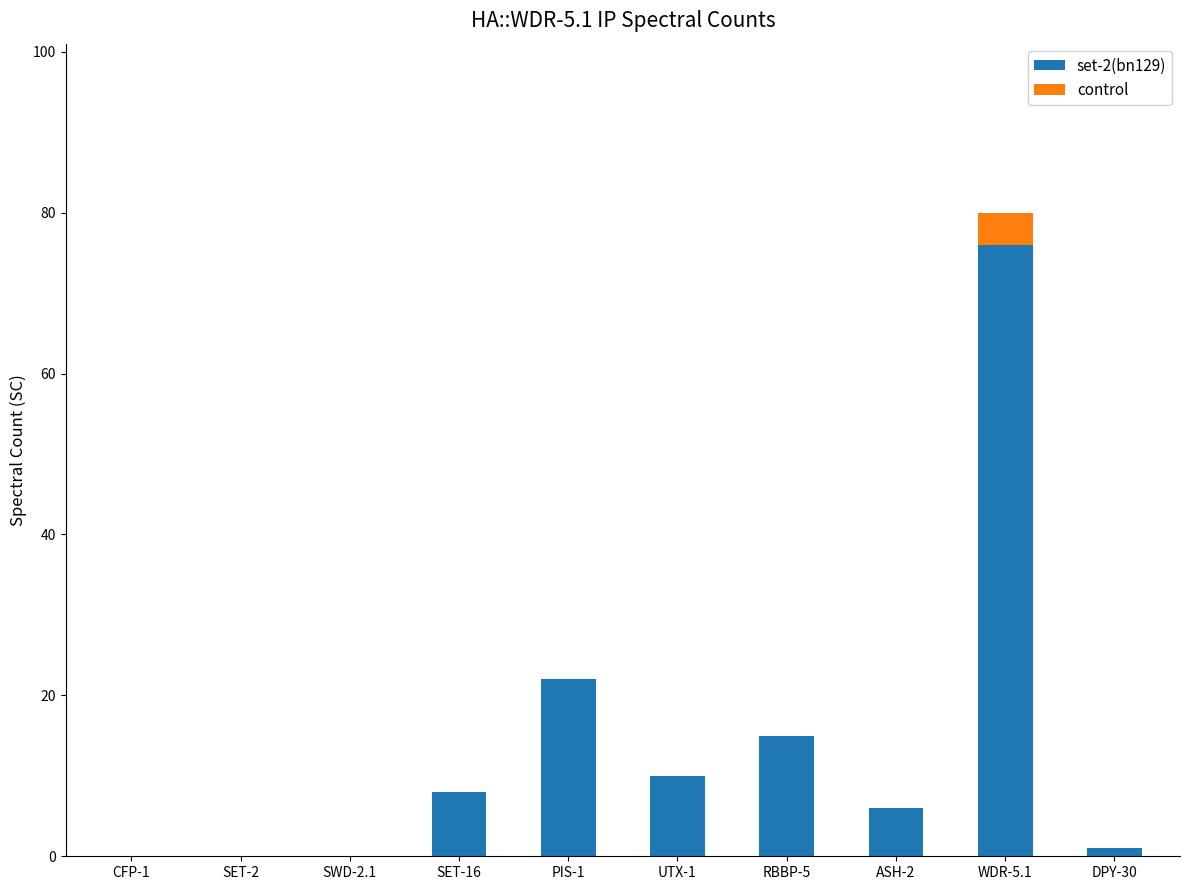

Reading left to right, what are the values for set-2(bn129)?

CFP-1=0	SET-2=0	SWD-2.1=0	SET-16=8	PIS-1=22	UTX-1=10	RBBP-5=15	ASH-2=6	WDR-5.1=76	DPY-30=1